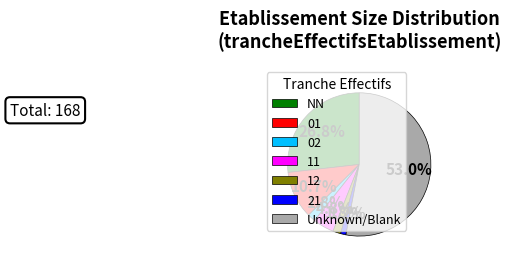

Does 11 represent more than half of the total?

No